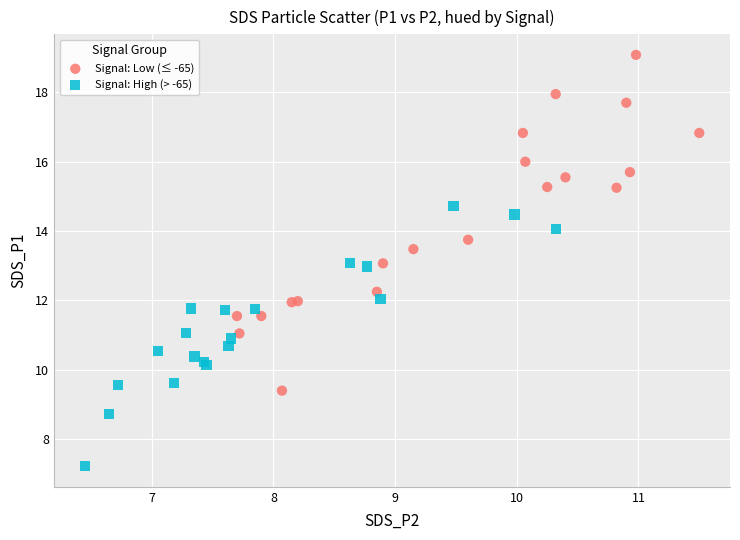

What are all the series names shown in the legend?

Signal: Low (≤ -65), Signal: High (> -65)